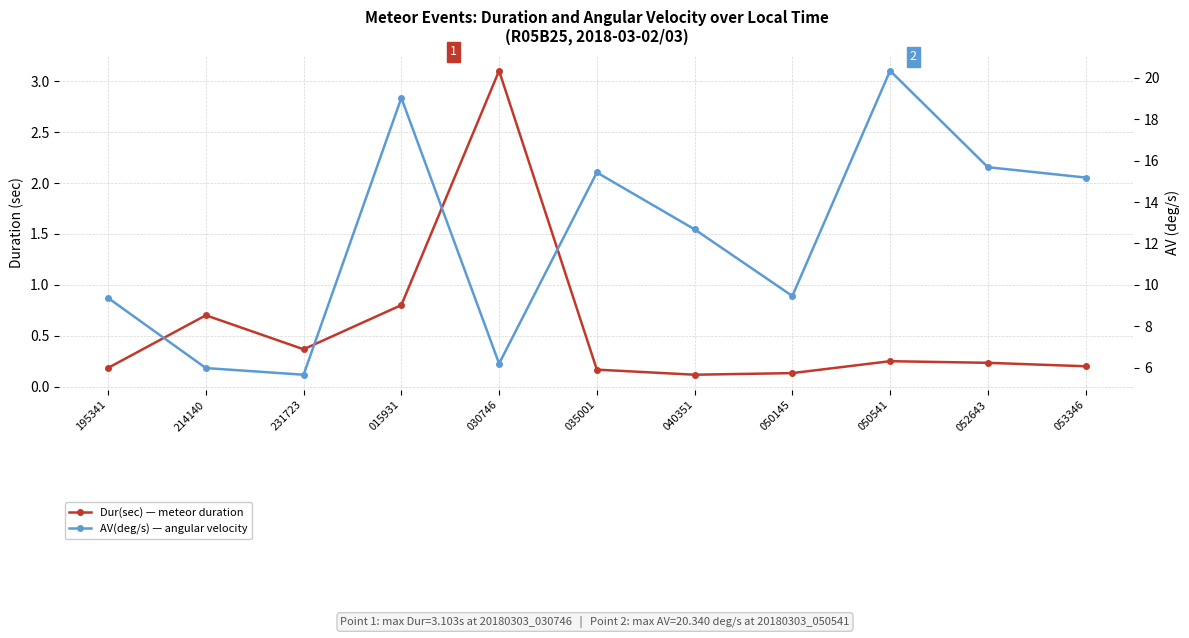

What is the difference between the highest and lowest values at 195341?

9.2